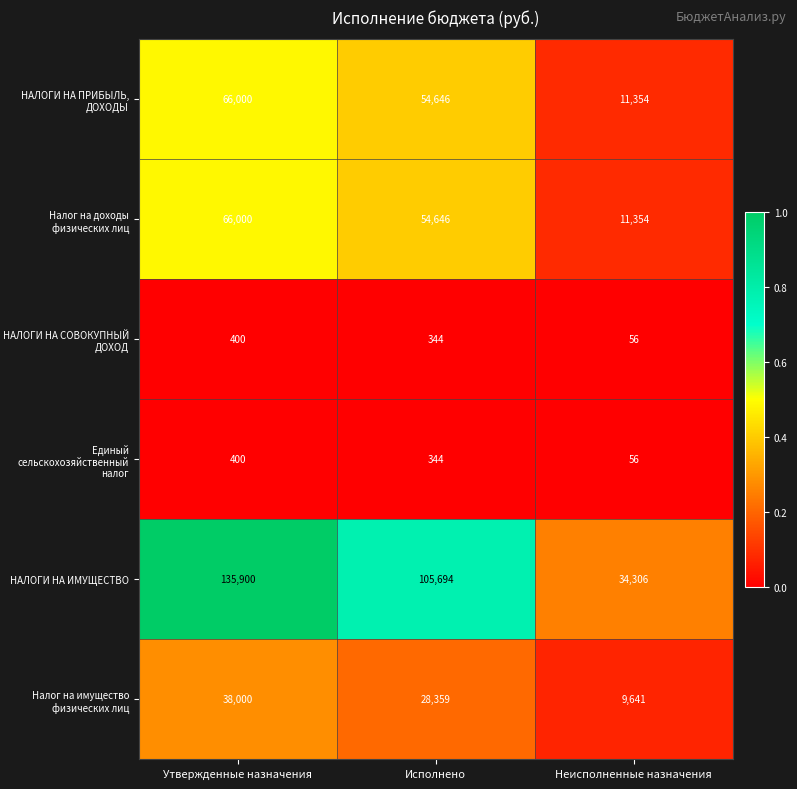

What is the approximate value of Налог на доходы физических лиц at Исполнено, to the nearest 10?

54650